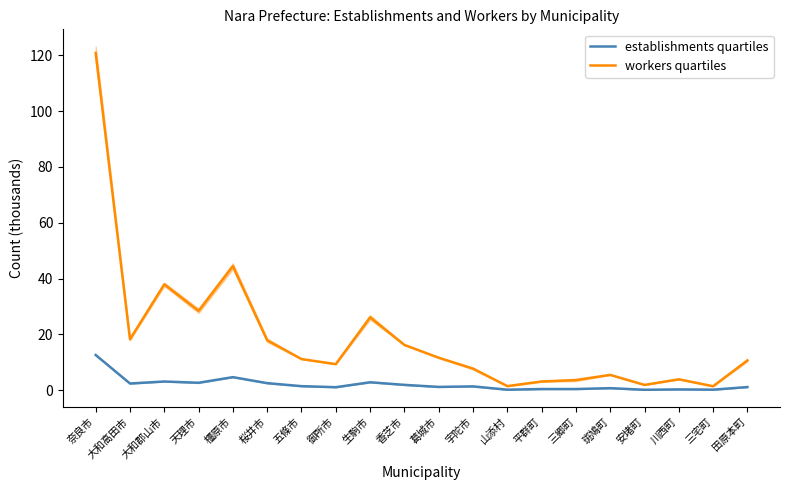

What is the smallest value displayed?

0.2